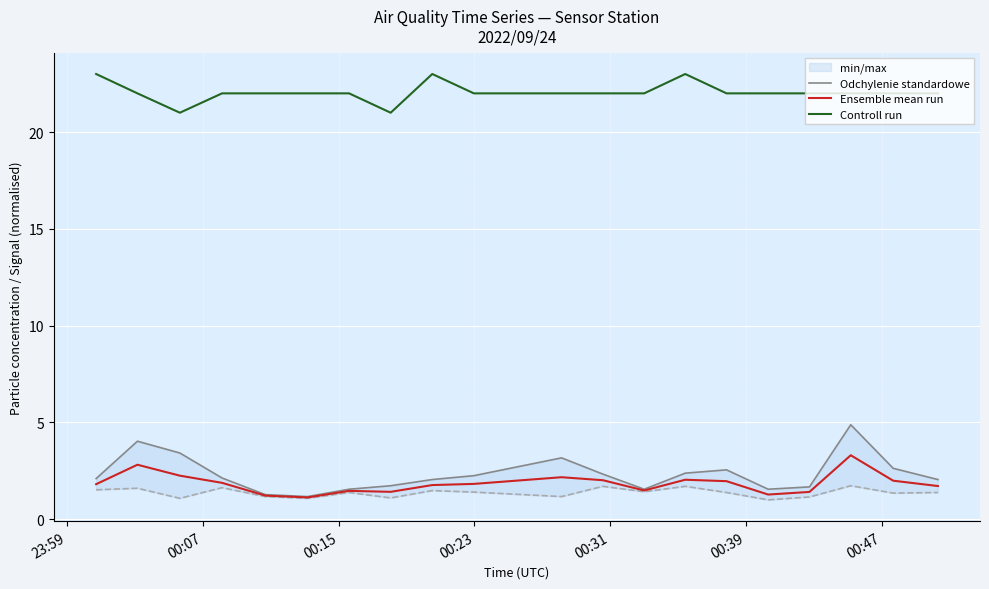

What is the maximum value for Ensemble mean run?

3.3